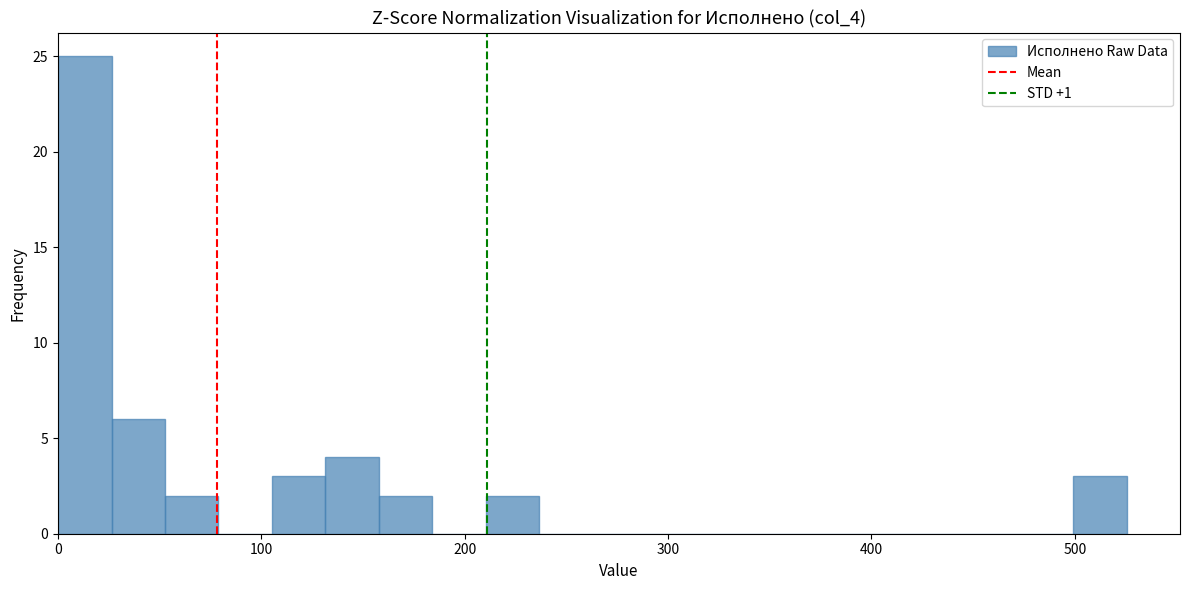

Around what value on the x-axis is the tallest bar? Give the approximate position of its centre, as read against the axis.

10